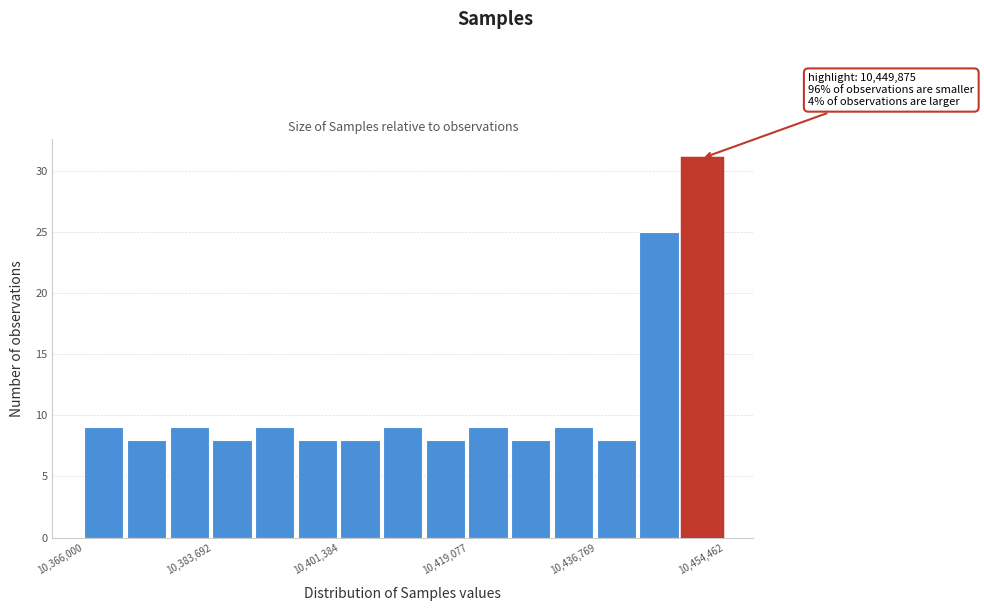

Read against the x-axis, roughly where is the centre of the tallest bar?

10452000